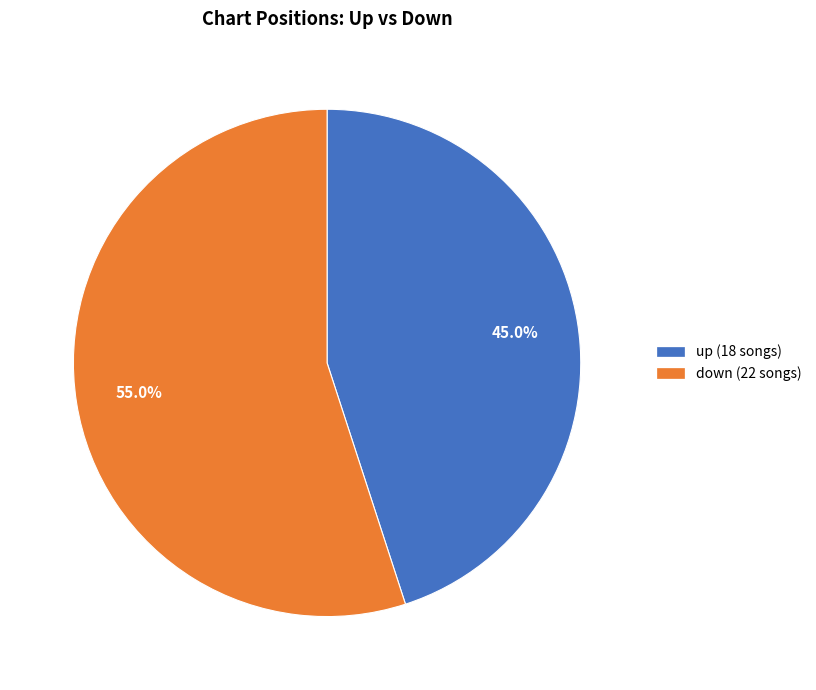

Which category has the smallest portion of the pie?

up